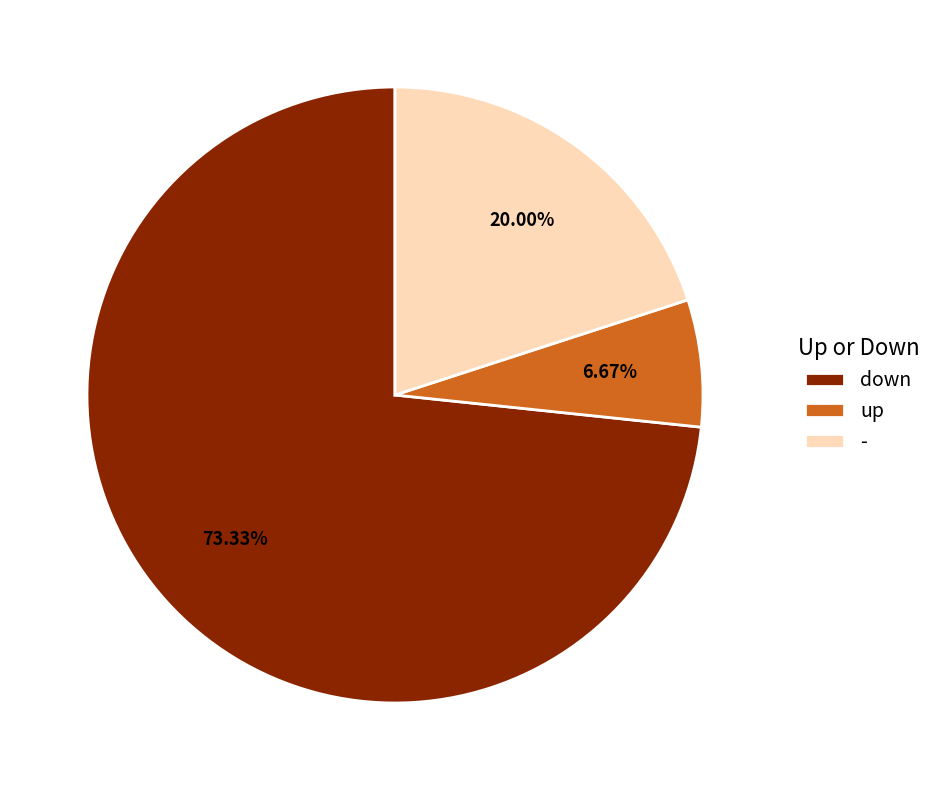

True or false: down accounts for 82% of the total.

False